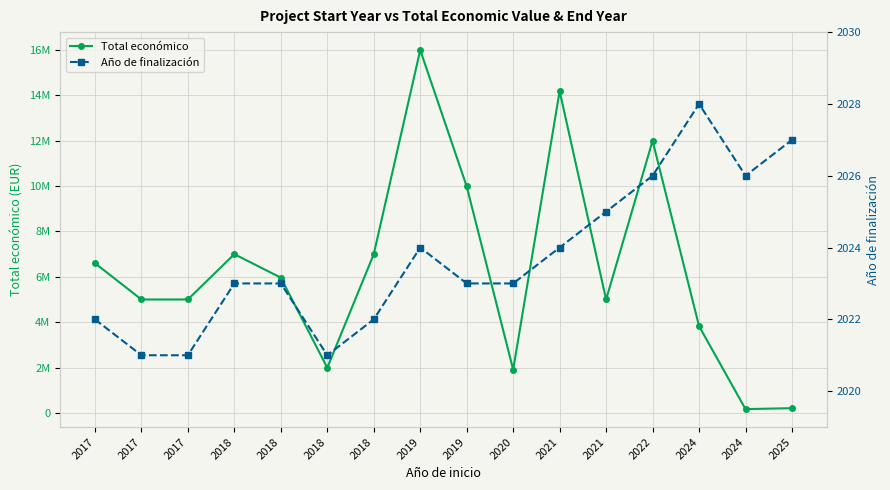

Which series has the largest range (max minus min)?

Total económico